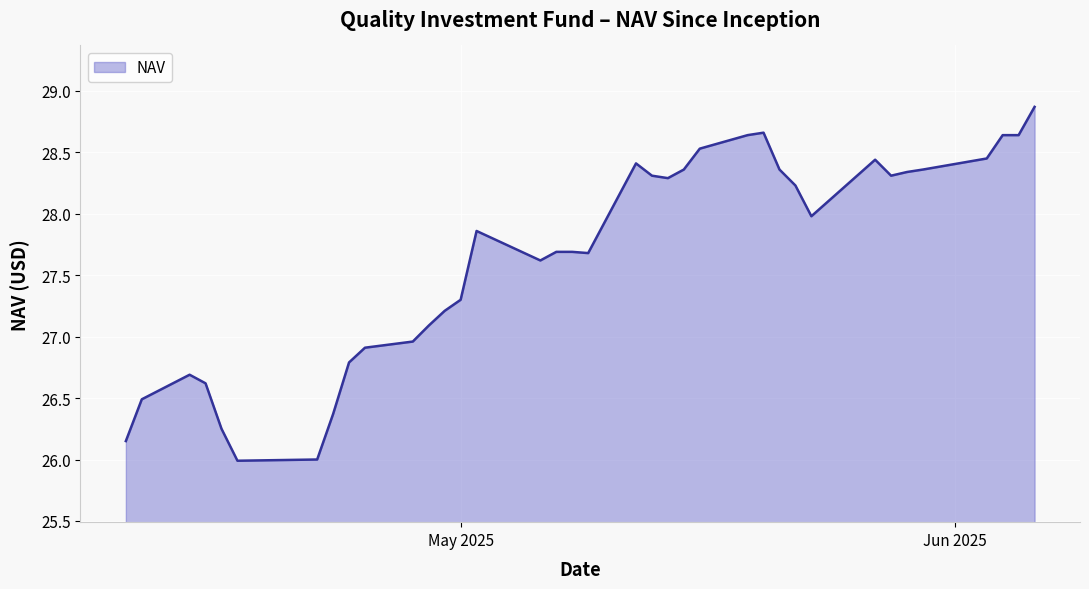

What is the maximum value shown in the chart?

28.9